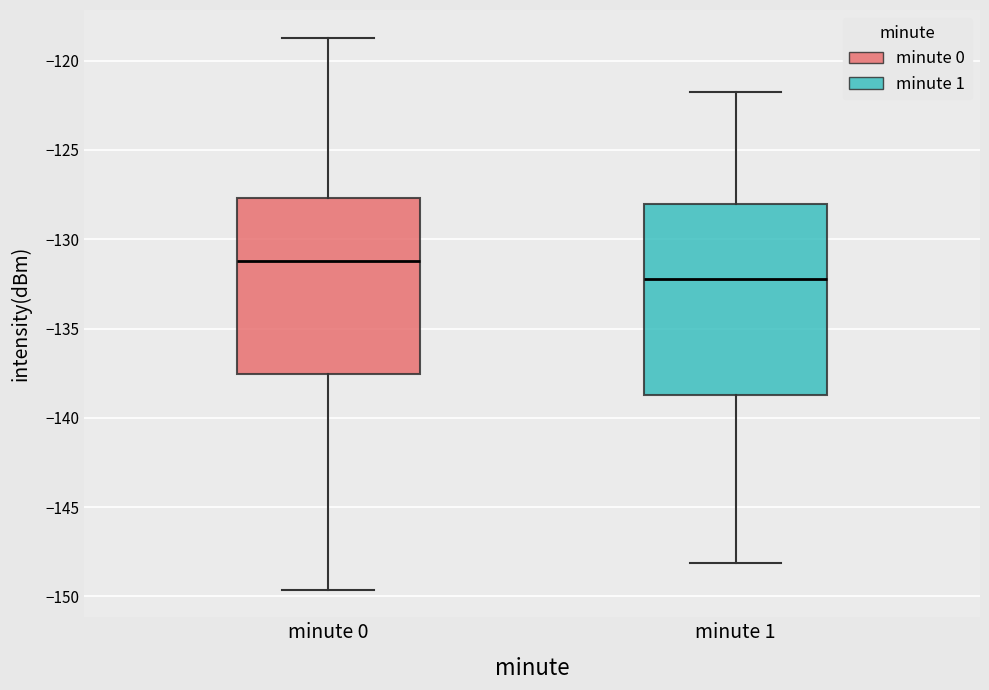

Which box has the lowest median line?

minute 1